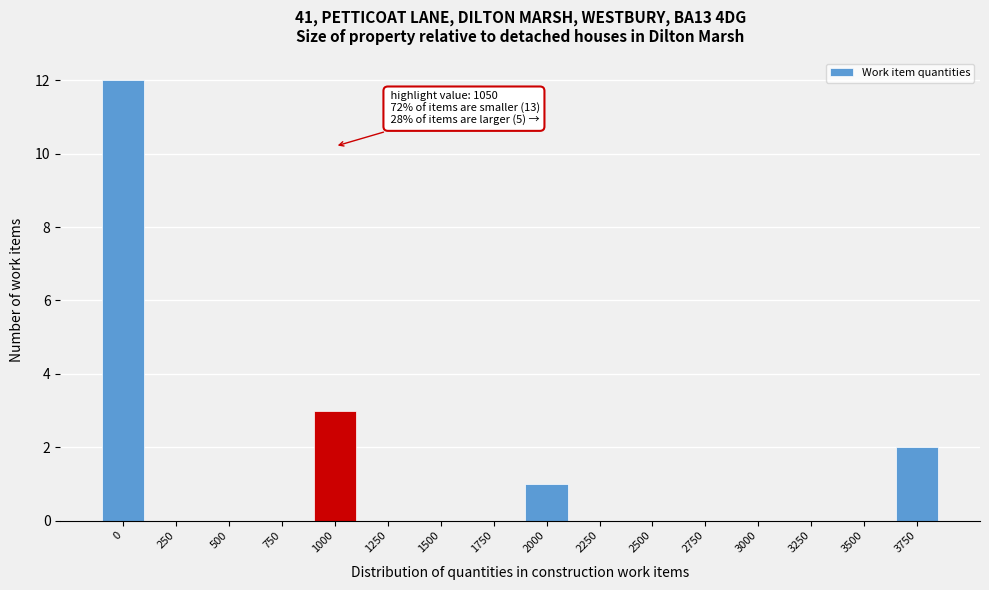

Reading left to right, list all the values displayed in this chart.

0=12	250=0	500=0	750=0	1000=3	1250=0	1500=0	1750=0	2000=1	2250=0	2500=0	2750=0	3000=0	3250=0	3500=0	3750=2